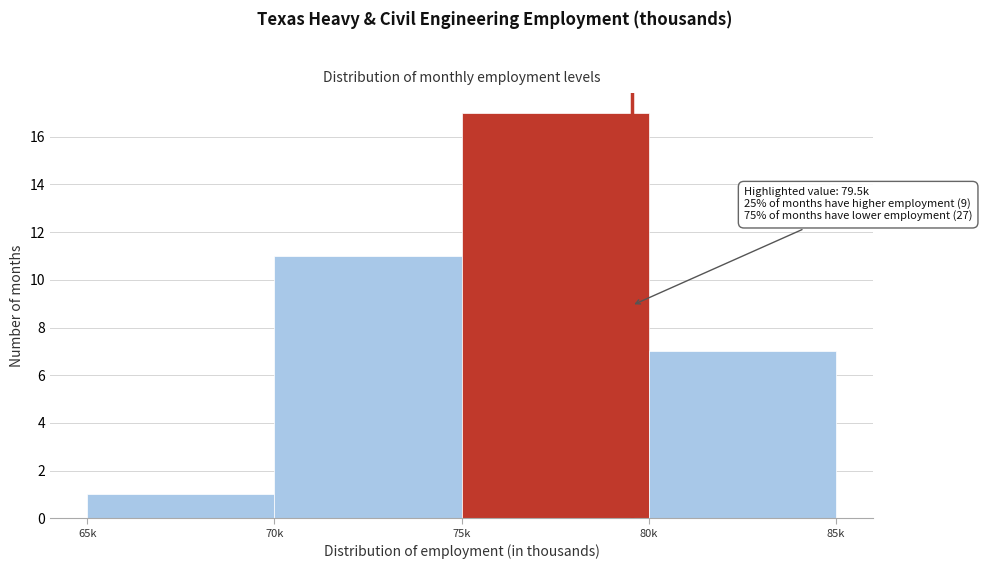

Reading right to left, extract all data points from this chart.

80k=7	75k=17	70k=11	65k=1